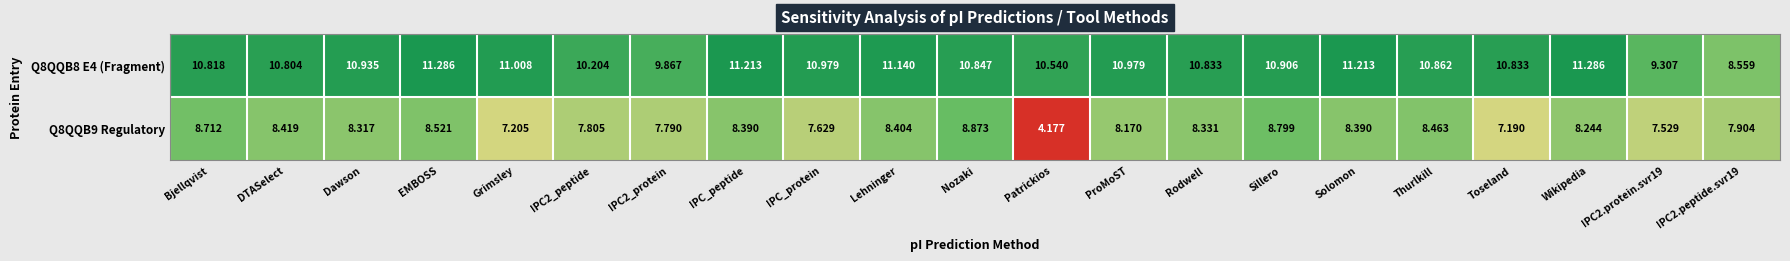

What is the total value across all series at Bjellqvist?

19.5